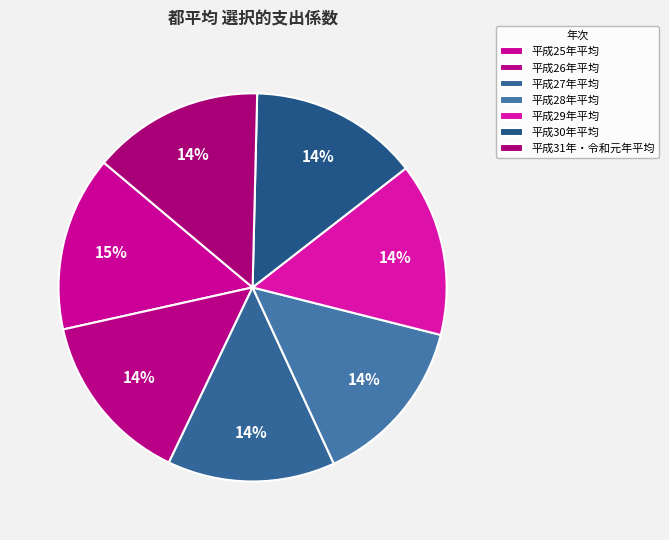

Combined, what portion of the pie is 平成28年平均 and 平成29年平均?

28.6%